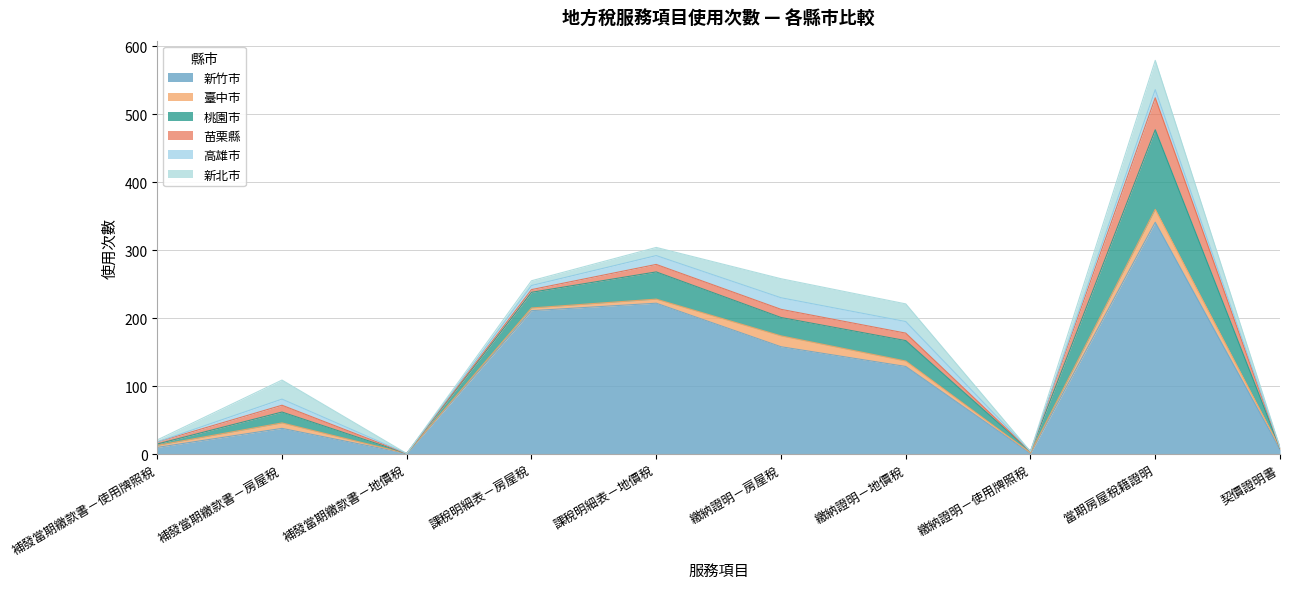

What is the label of the 6th point from the right?

課稅明細表－地價稅